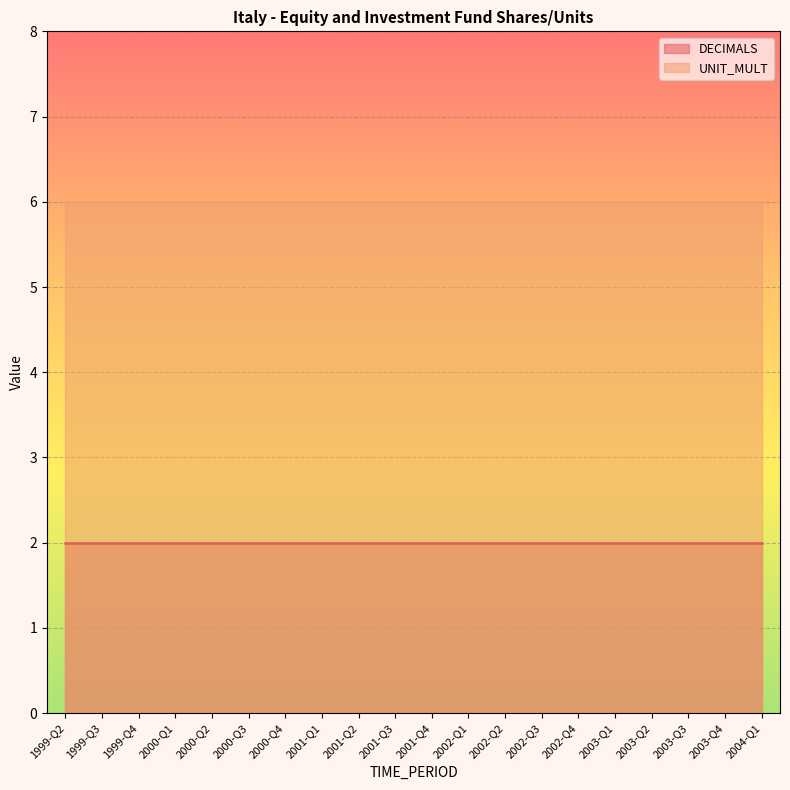

Reading right to left, list all the values displayed in this chart.

DECIMALS: 2	2	2	2	2	2	2	2	2	2	2	2	2	2	2	2	2	2	2	2
UNIT_MULT: 6	6	6	6	6	6	6	6	6	6	6	6	6	6	6	6	6	6	6	6